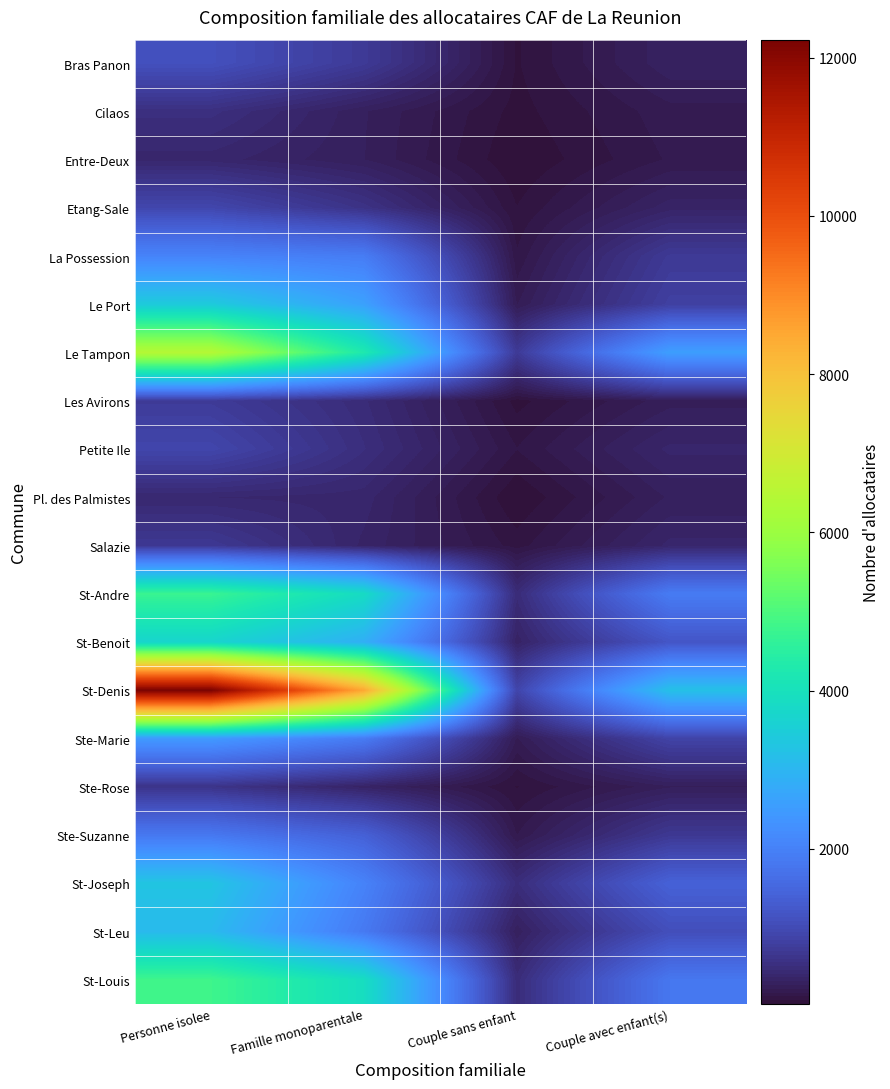

Reading right to left, what are all the values shown in this chart?

Bras Panon: Couple avec enfant(s)=314	Couple sans enfant=83	Famille monoparentale=726	Personne isolee=1102
Cilaos: Couple avec enfant(s)=214	Couple sans enfant=69	Famille monoparentale=285	Personne isolee=537
Entre-Deux: Couple avec enfant(s)=191	Couple sans enfant=42	Famille monoparentale=281	Personne isolee=399
Etang-Sale: Couple avec enfant(s)=355	Couple sans enfant=90	Famille monoparentale=593	Personne isolee=937
La Possession: Couple avec enfant(s)=721	Couple sans enfant=144	Famille monoparentale=1910	Personne isolee=2045
Le Port: Couple avec enfant(s)=822	Couple sans enfant=228	Famille monoparentale=2609	Personne isolee=3425
Le Tampon: Couple avec enfant(s)=2562	Couple sans enfant=728	Famille monoparentale=4274	Personne isolee=6467
Les Avirons: Couple avec enfant(s)=260	Couple sans enfant=70	Famille monoparentale=480	Personne isolee=744
Petite Ile: Couple avec enfant(s)=388	Couple sans enfant=138	Famille monoparentale=522	Personne isolee=923
Pl. des Palmistes: Couple avec enfant(s)=287	Couple sans enfant=41	Famille monoparentale=399	Personne isolee=421
Salazie: Couple avec enfant(s)=389	Couple sans enfant=114	Famille monoparentale=361	Personne isolee=695
St-Andre: Couple avec enfant(s)=1893	Couple sans enfant=483	Famille monoparentale=3847	Personne isolee=4728
St-Benoit: Couple avec enfant(s)=1196	Couple sans enfant=343	Famille monoparentale=2875	Personne isolee=3672
St-Denis: Couple avec enfant(s)=3210	Couple sans enfant=909	Famille monoparentale=8514	Personne isolee=12228
Ste-Marie: Couple avec enfant(s)=880	Couple sans enfant=223	Famille monoparentale=1893	Personne isolee=2460
Ste-Rose: Couple avec enfant(s)=273	Couple sans enfant=85	Famille monoparentale=350	Personne isolee=614
Ste-Suzanne: Couple avec enfant(s)=693	Couple sans enfant=183	Famille monoparentale=1396	Personne isolee=1825
St-Joseph: Couple avec enfant(s)=1416	Couple sans enfant=506	Famille monoparentale=2030	Personne isolee=3303
St-Leu: Couple avec enfant(s)=1071	Couple sans enfant=295	Famille monoparentale=1860	Personne isolee=3082
St-Louis: Couple avec enfant(s)=1807	Couple sans enfant=491	Famille monoparentale=3896	Personne isolee=4811